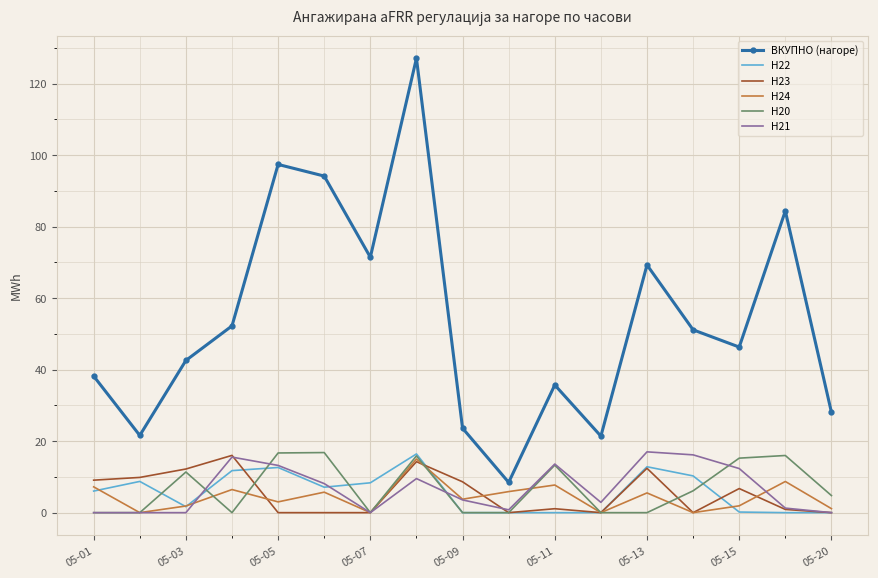

Which series has the widest spread of values?

ВКУПНО (нагоре)